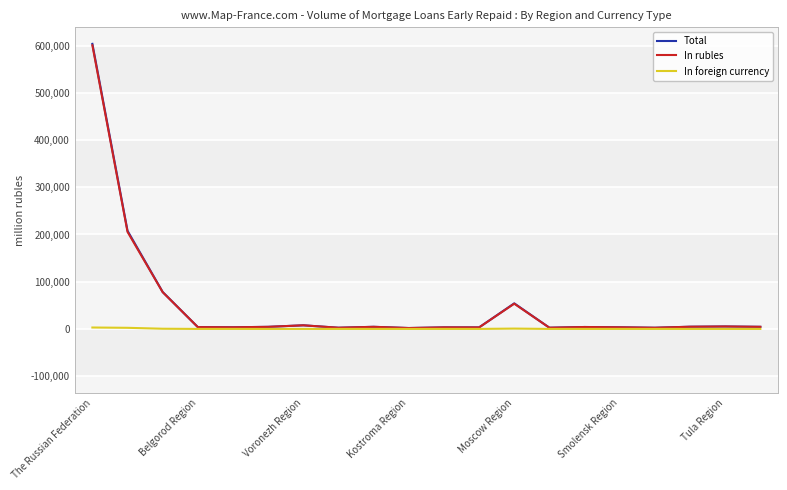

At how many categories does at least one series exceed 369483?

1